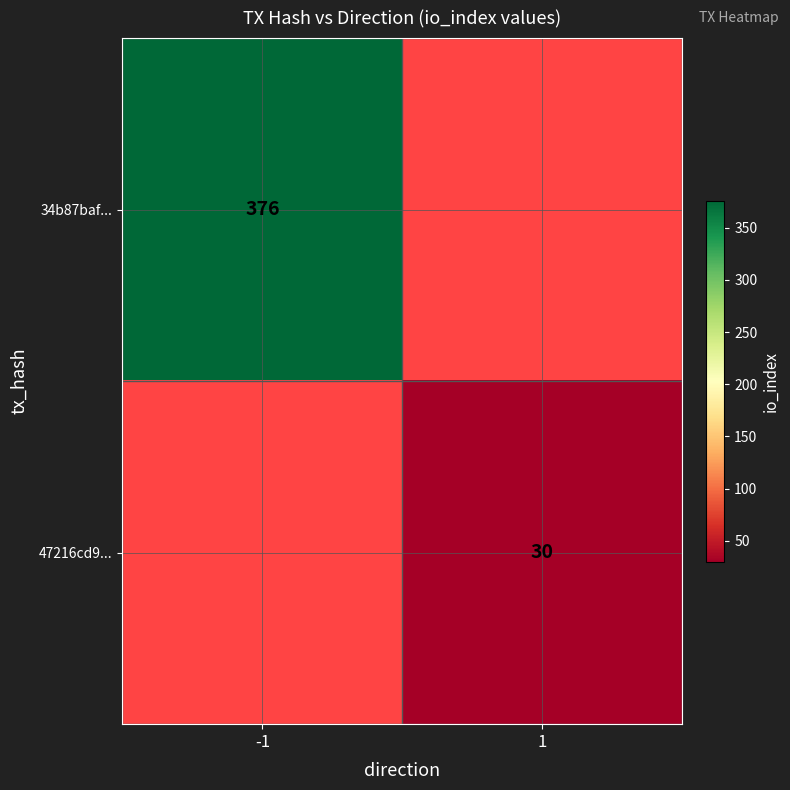

At how many categories does at least one series exceed 158?

1